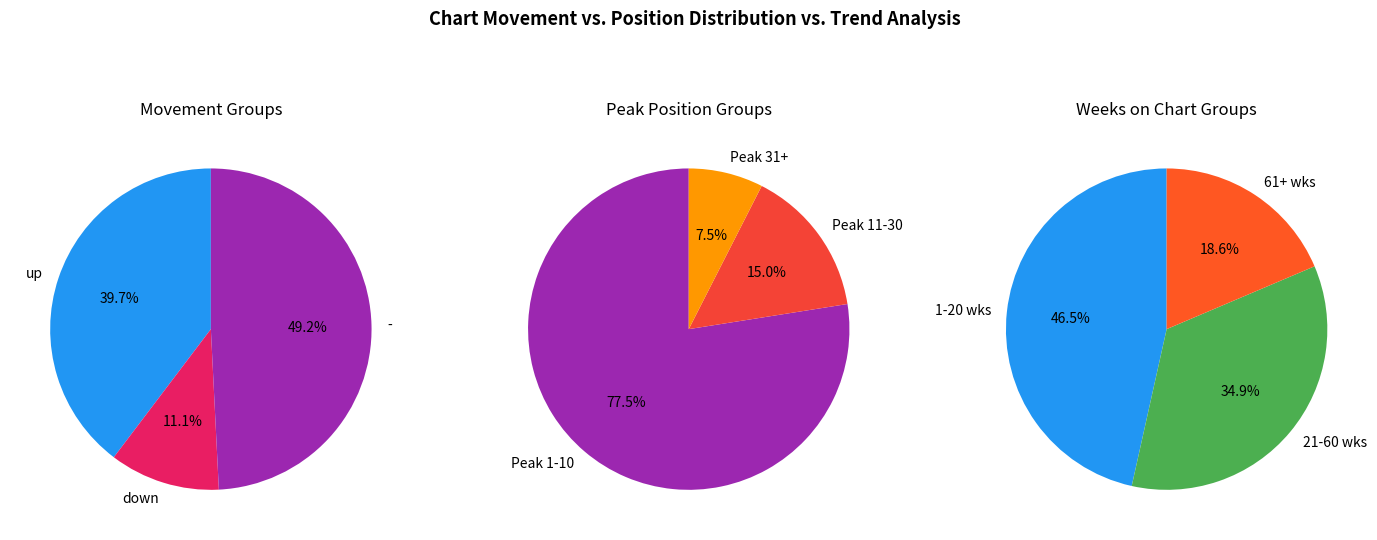

How many segments does this pie chart have?

3